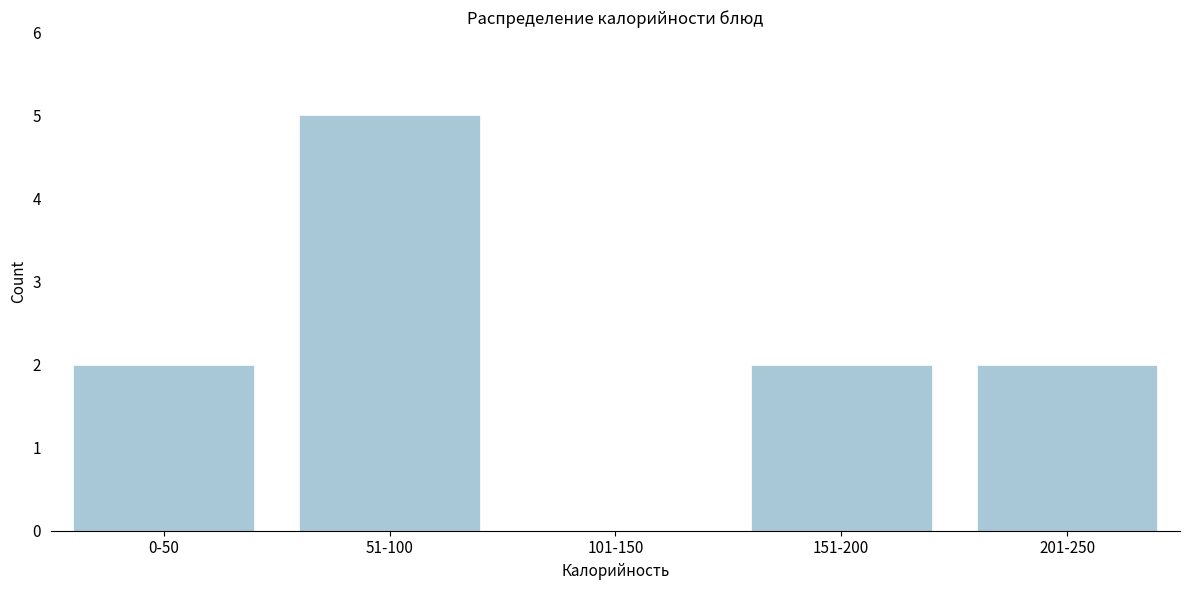

Reading right to left, extract all data points from this chart.

201-250=2	151-200=2	101-150=0	51-100=5	0-50=2